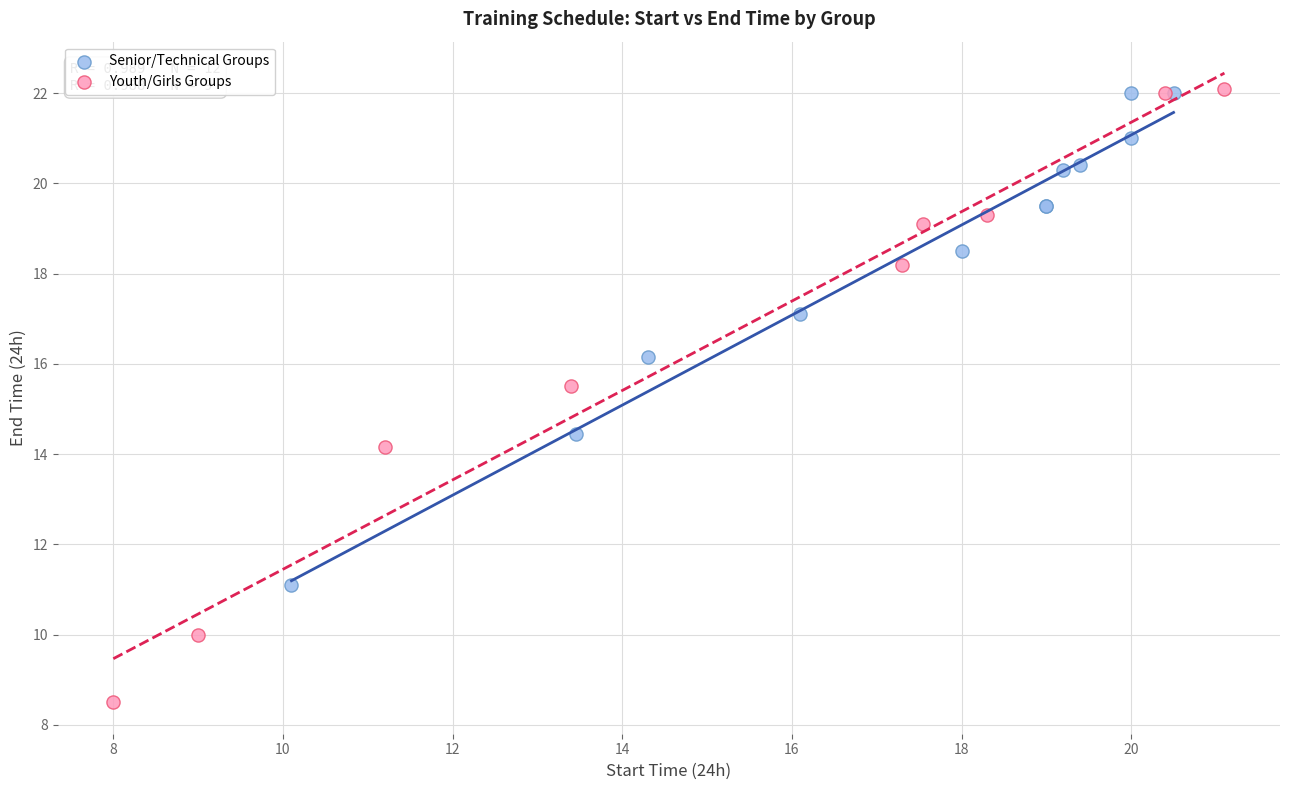

Which series has the widest spread of Y values?

Youth/Girls Groups